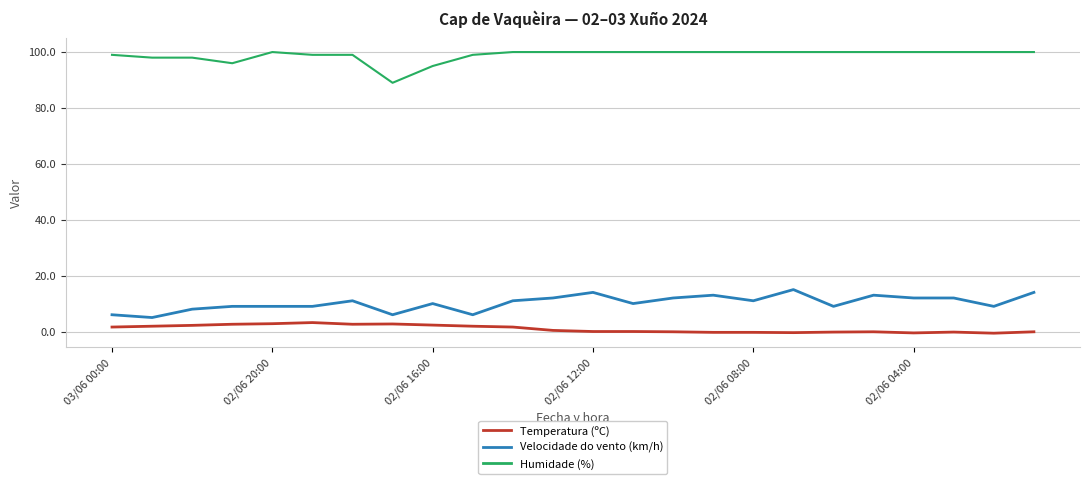

Is this an area chart (filled region under the line)?

No